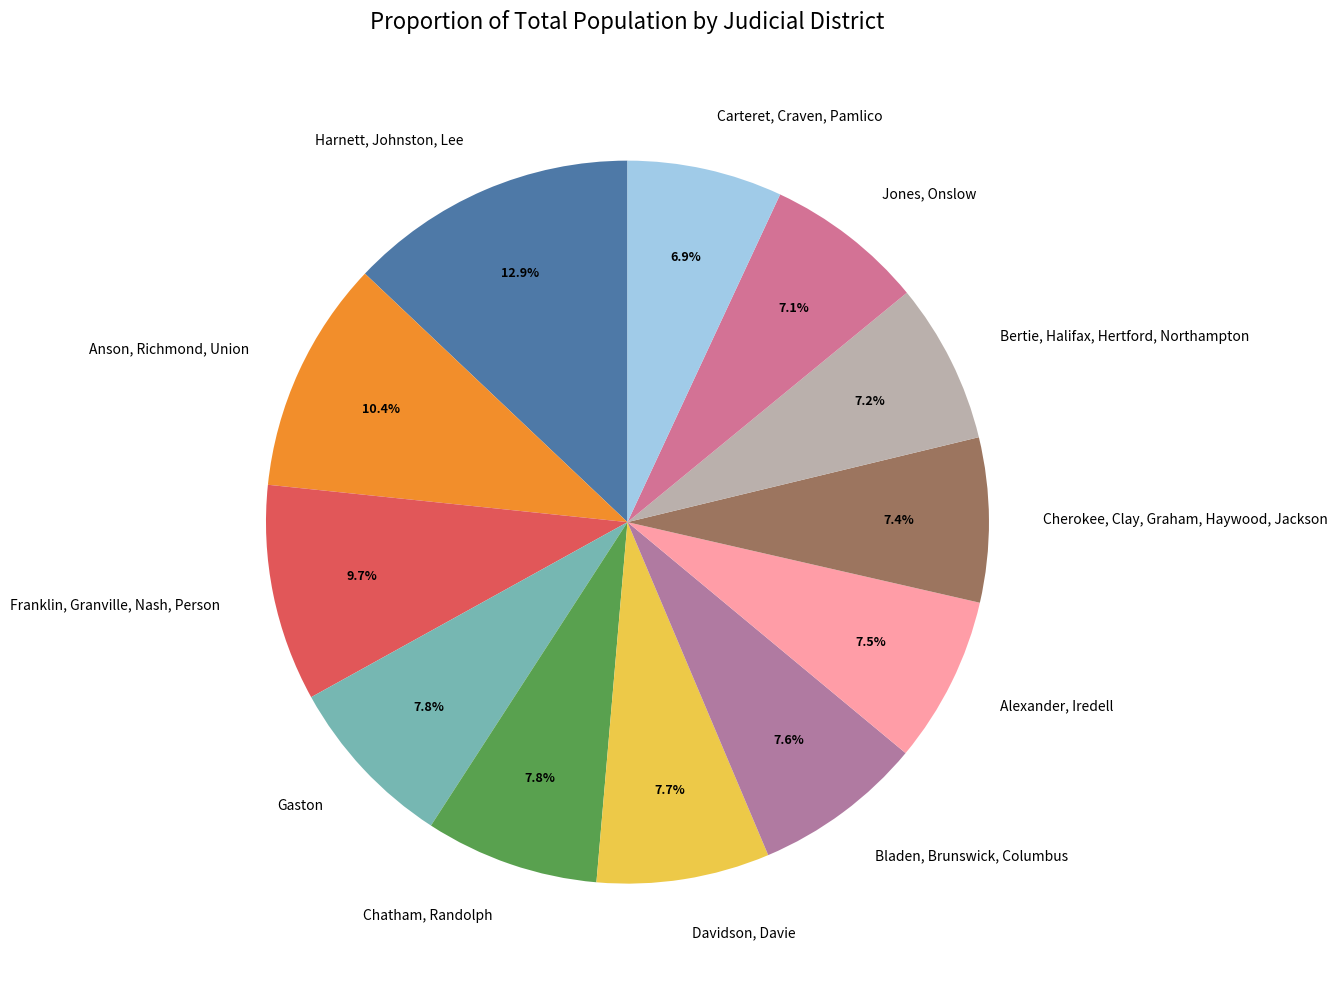

Between Anson, Richmond, Union and Jones, Onslow, which is larger?

Anson, Richmond, Union